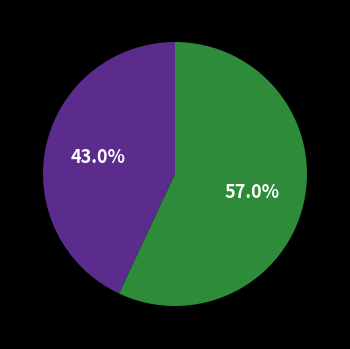

Is there any slice that represents more than half of the pie?

Yes